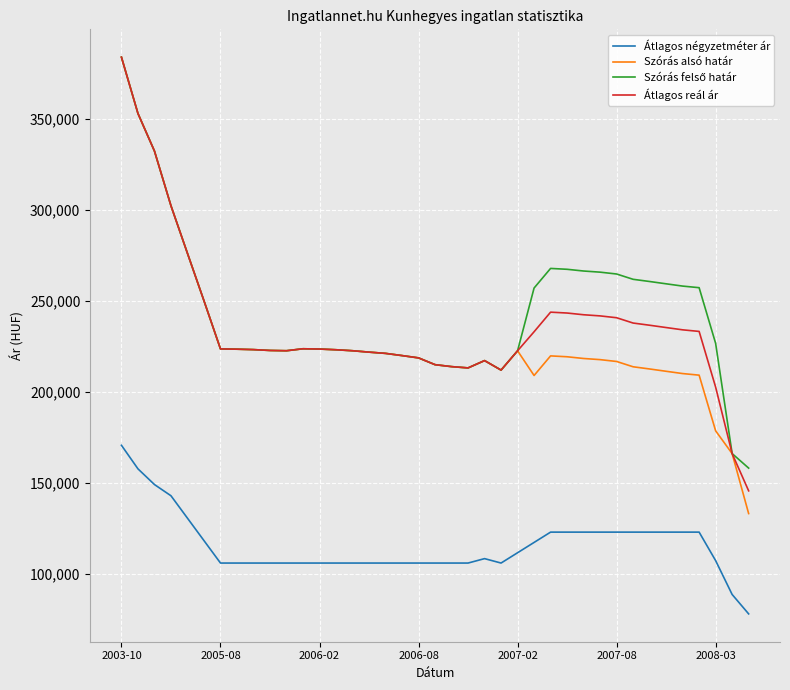

True or false: Átlagos négyzetméter ár and Szórás alsó határ cross at least once.

False